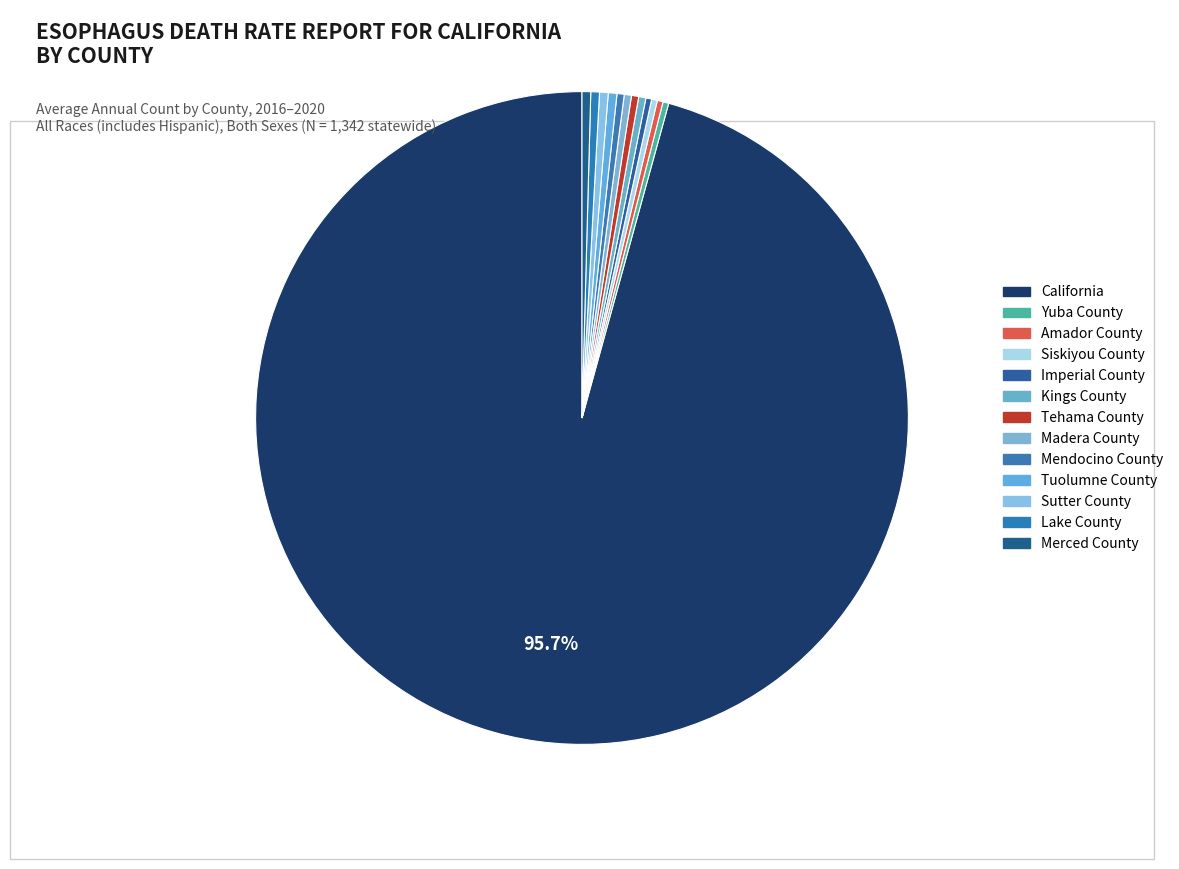

Which category has the smallest portion of the pie?

Yuba County